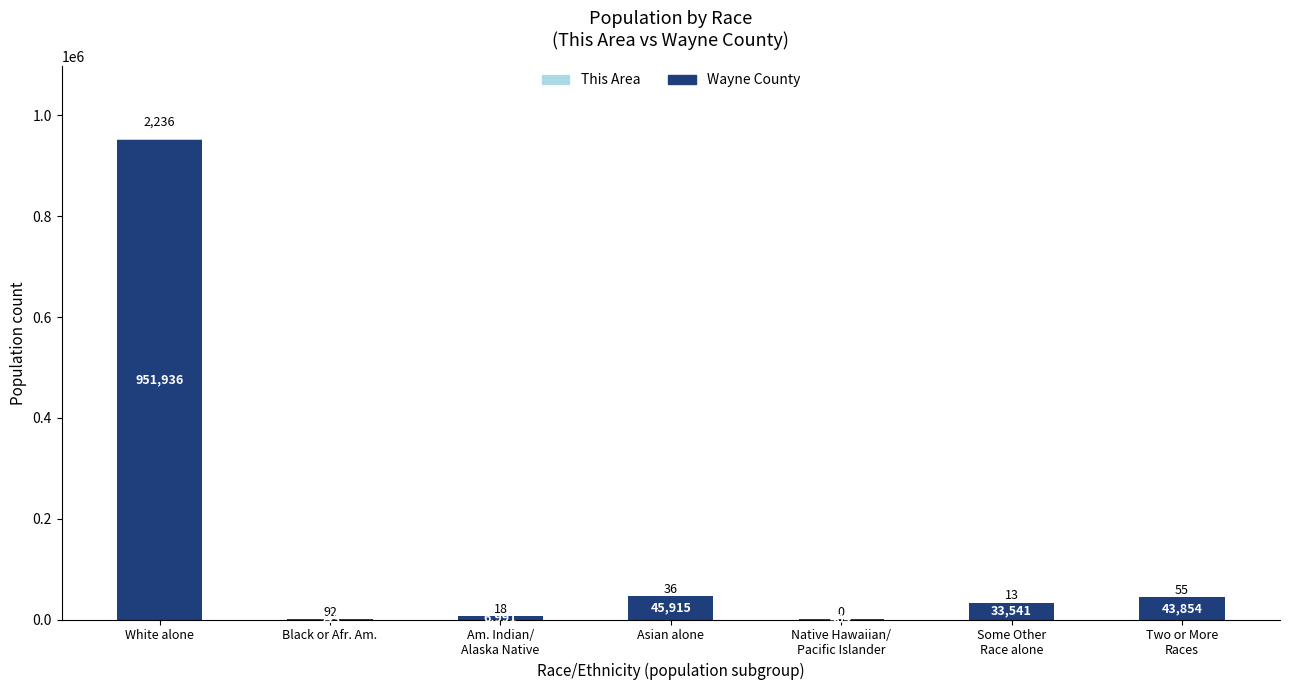

At which category is the sum across all series the highest?

White alone